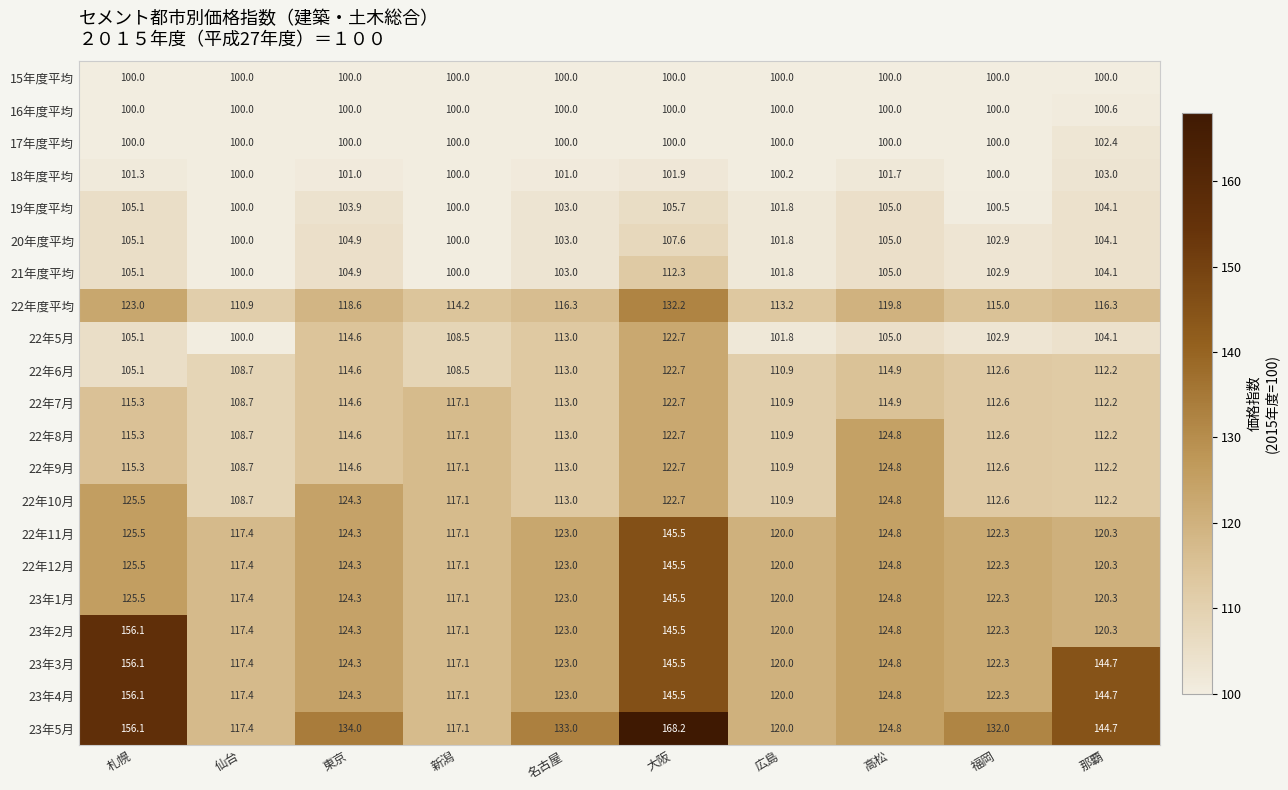

What is the smallest value displayed?

100.0